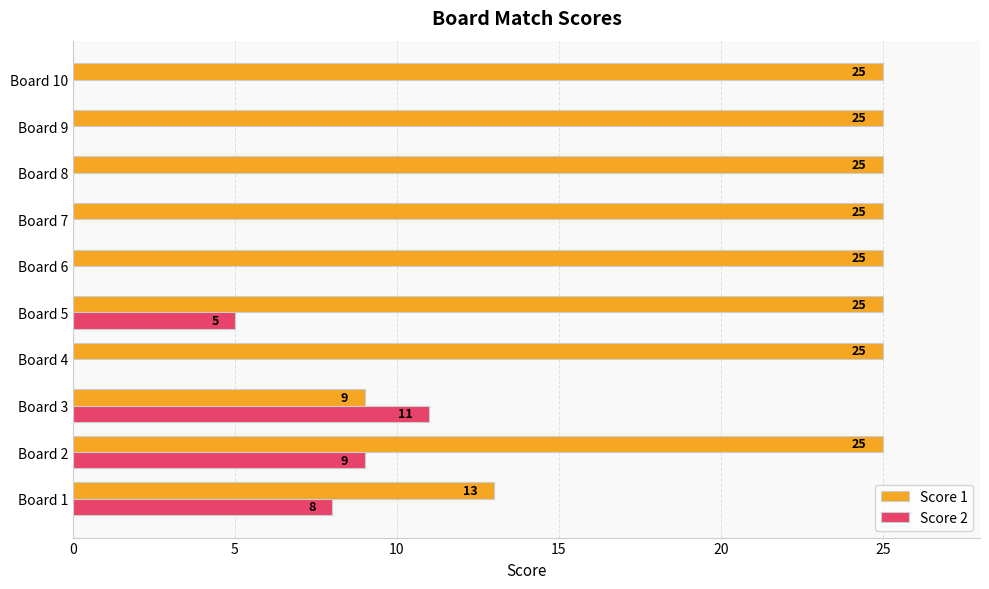

At which category is the sum across all series the highest?

Board 2